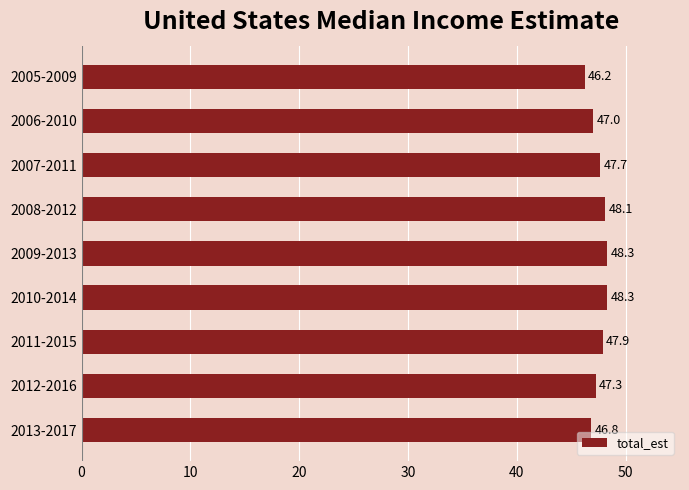

Is it true that the value at 2010-2014 is 30.7?

False